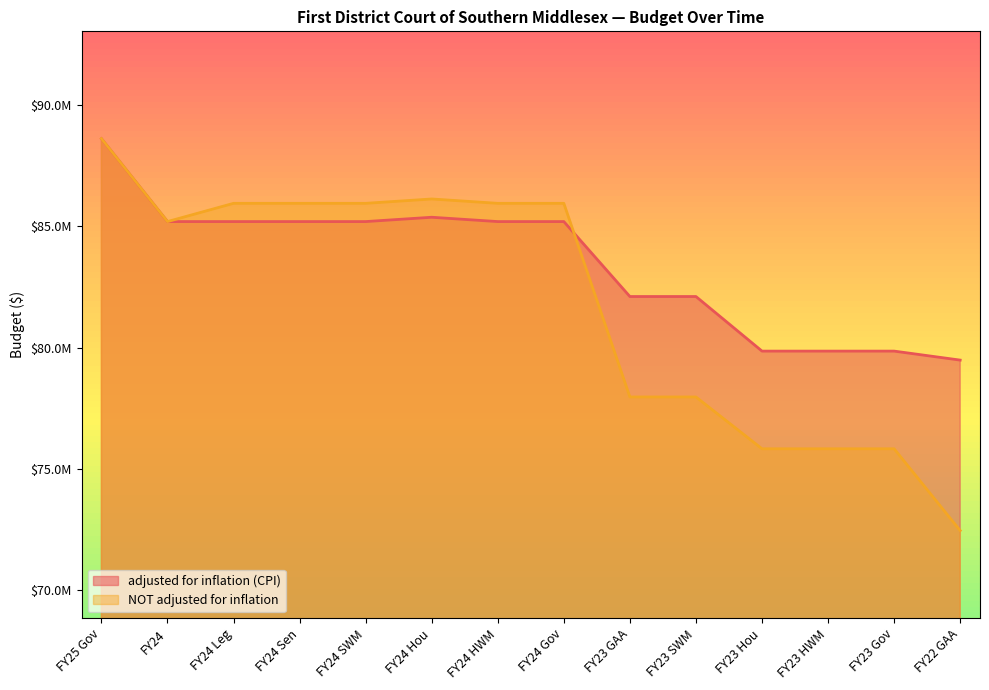

Where do NOT adjusted for inflation and adjusted for inflation (CPI) first cross each other?

FY24 Gov and FY23 GAA